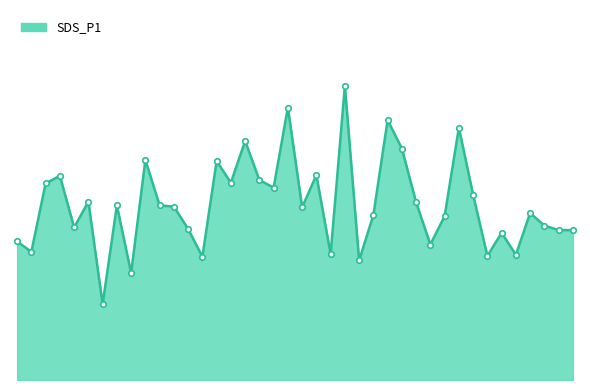

Is this an area chart (filled region under the line)?

Yes